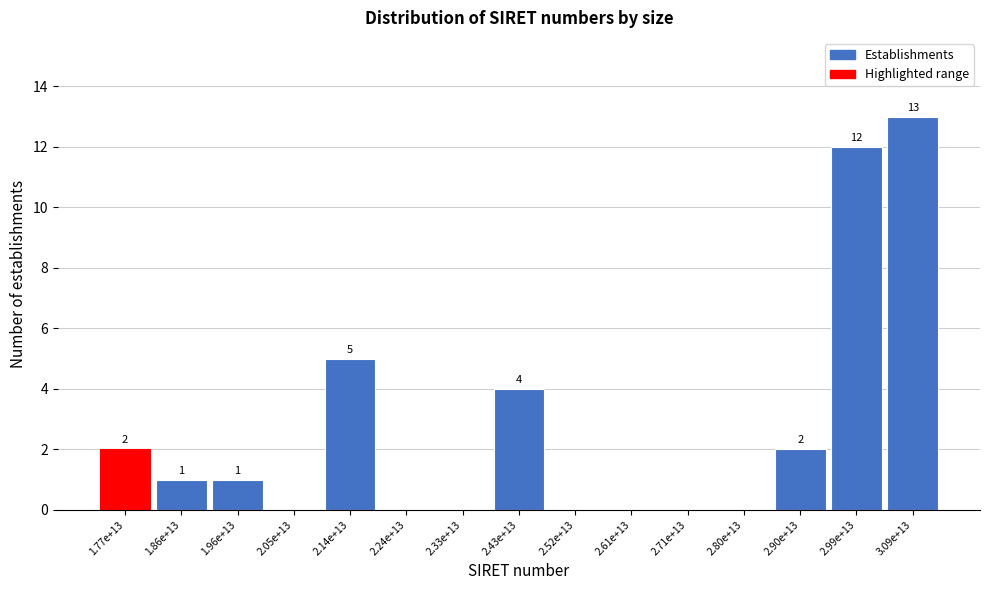

Reading right to left, extract all data points from this chart.

3.09e+13=13	2.99e+13=12	2.90e+13=2	2.80e+13=0	2.71e+13=0	2.61e+13=0	2.52e+13=0	2.43e+13=4	2.33e+13=0	2.24e+13=0	2.14e+13=5	2.05e+13=0	1.96e+13=1	1.86e+13=1	1.77e+13=2